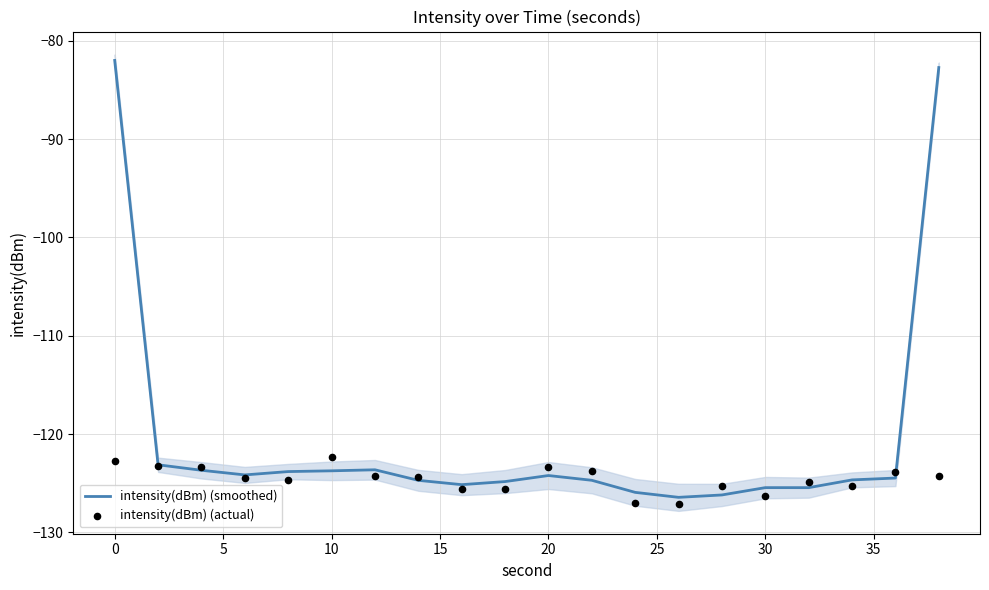

Which series has the largest Y range (max minus min)?

intensity(dBm) (smoothed)